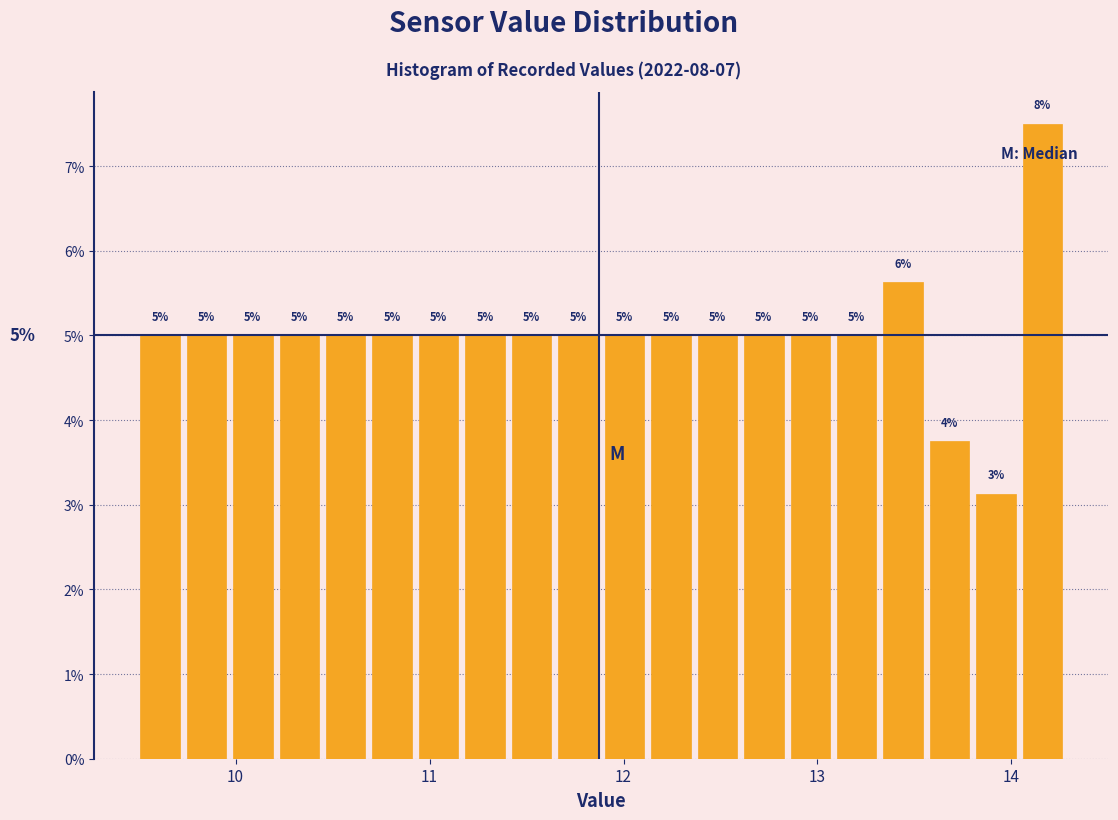

Read against the x-axis, roughly where is the centre of the tallest bar?

14.2